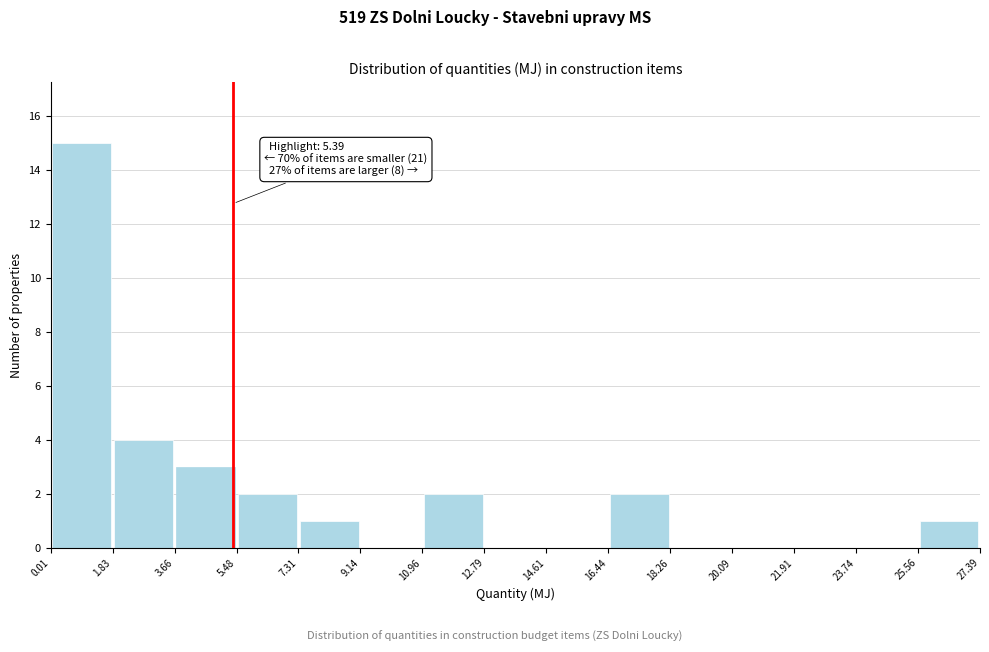

Which range on the x-axis has the tallest bar?

0.01 to 1.83